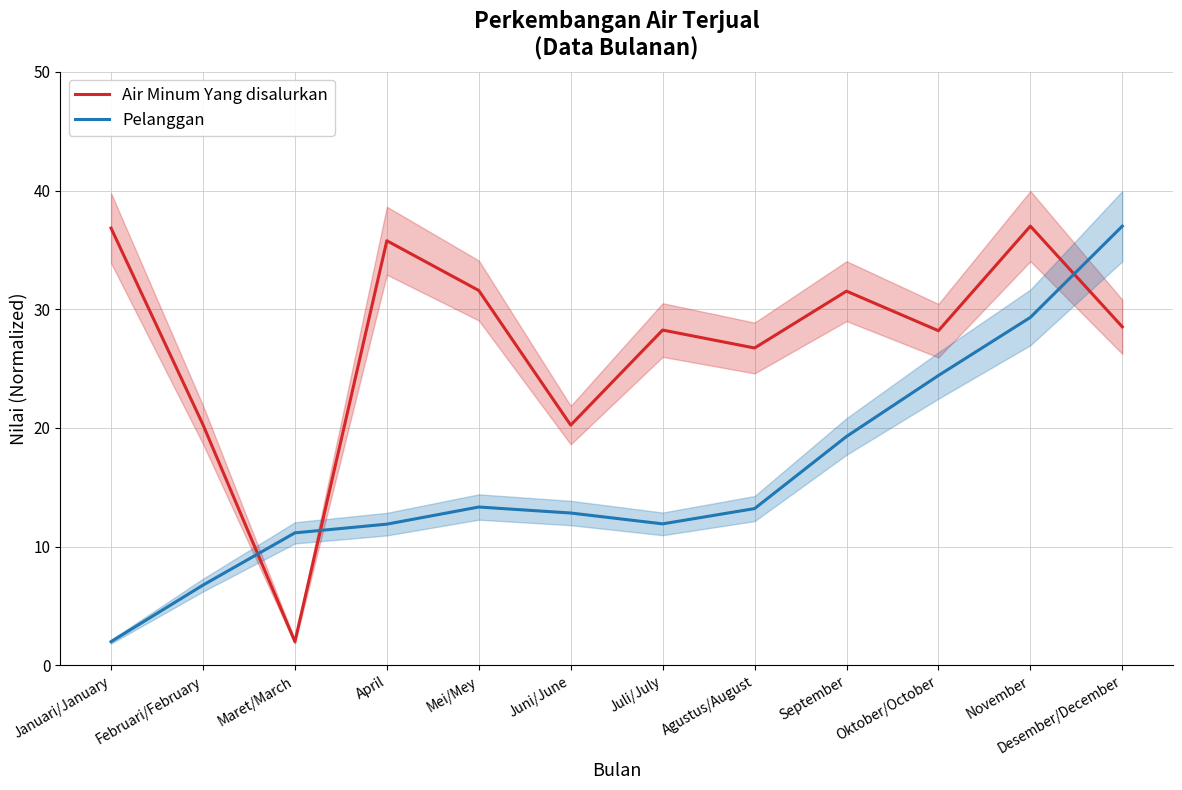

How many distinct data groups are displayed?

2